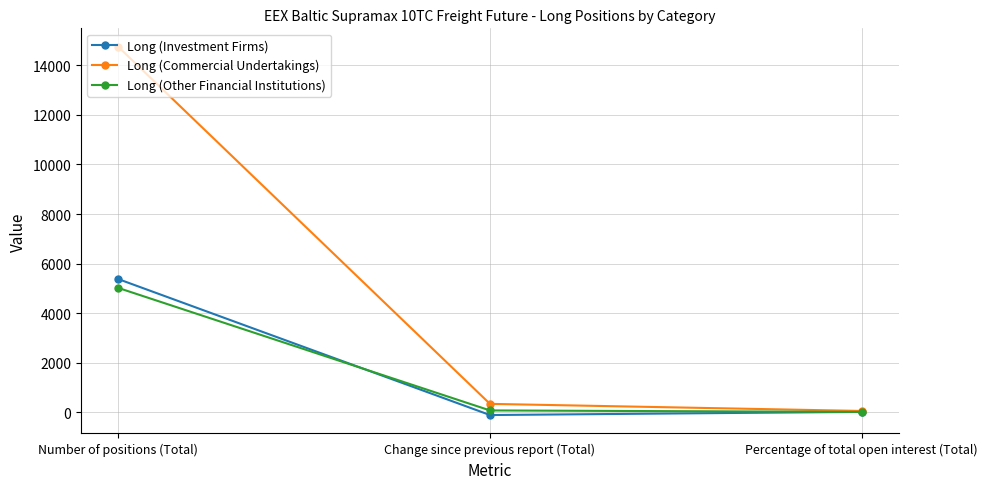

At how many categories does at least one series exceed 11931?

1